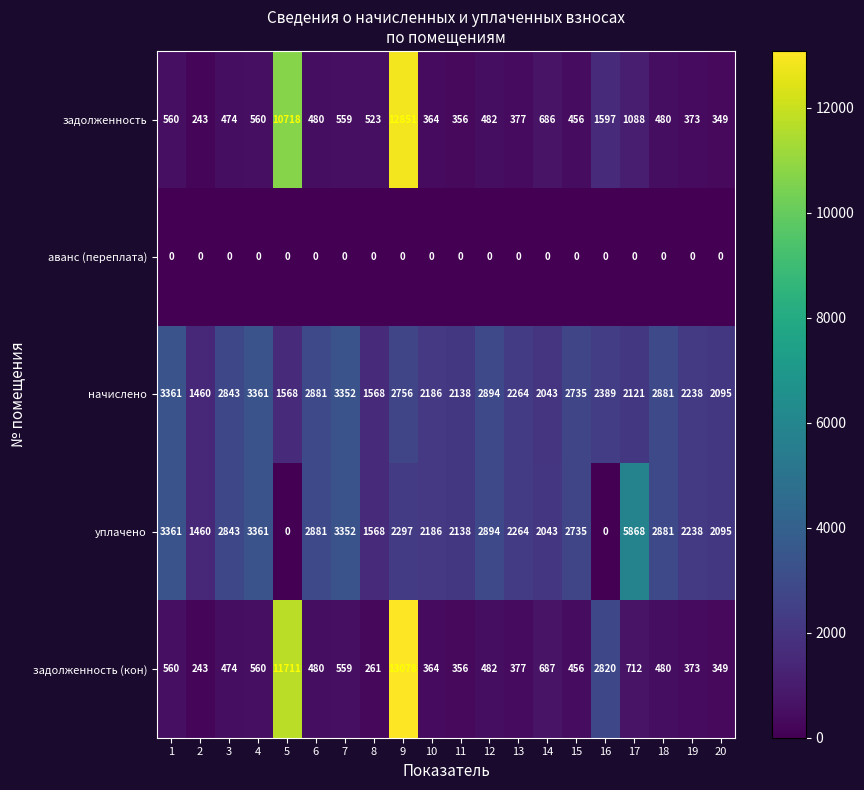

At which label is задолженность (кон) closest to 6660?

16